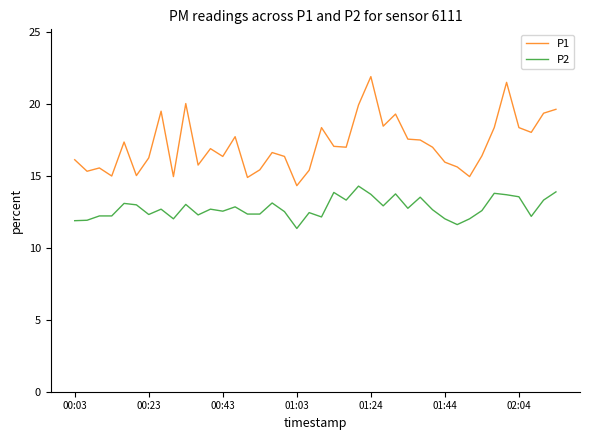

Which series has the largest total across all categories?

P1